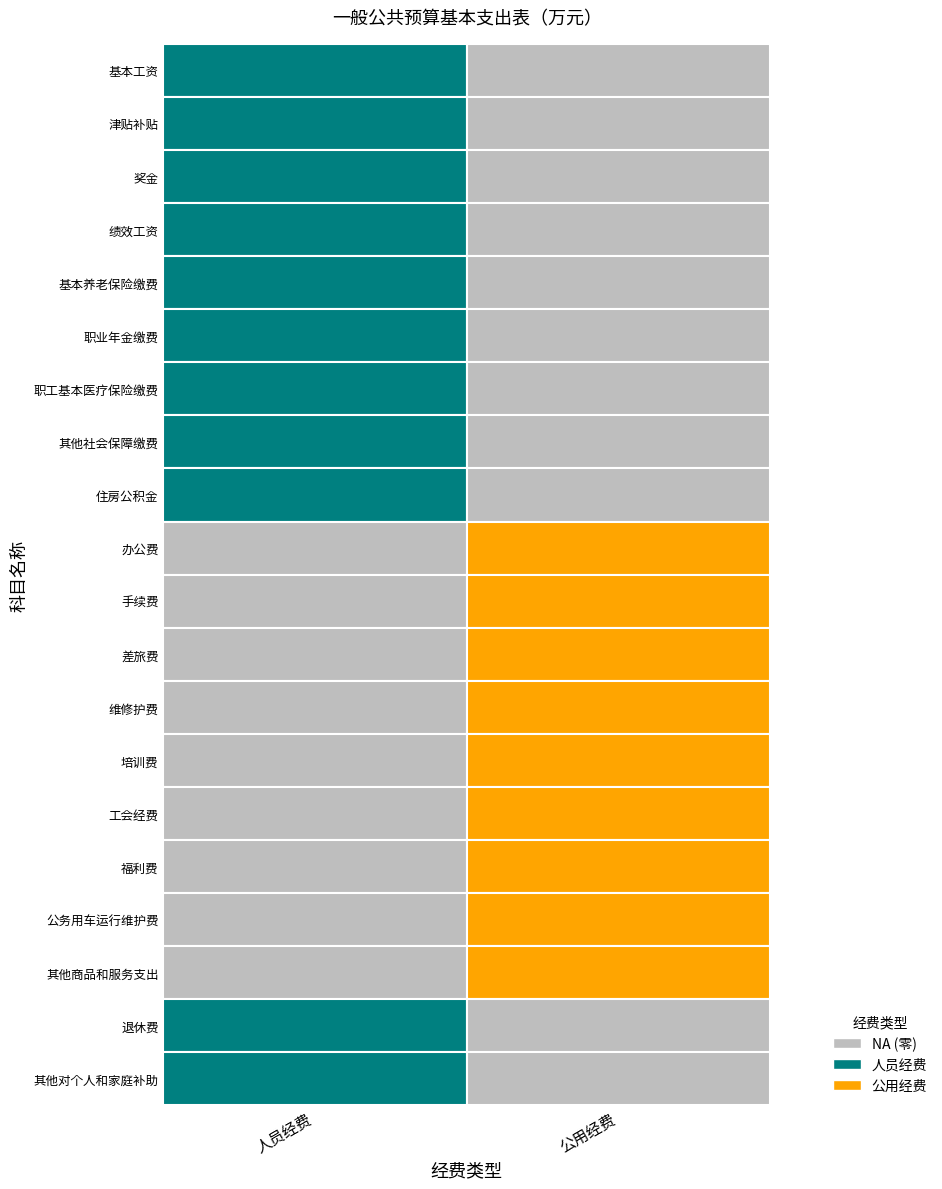

What is the difference between the maximum and minimum values in the 工会经费 series?

7.4